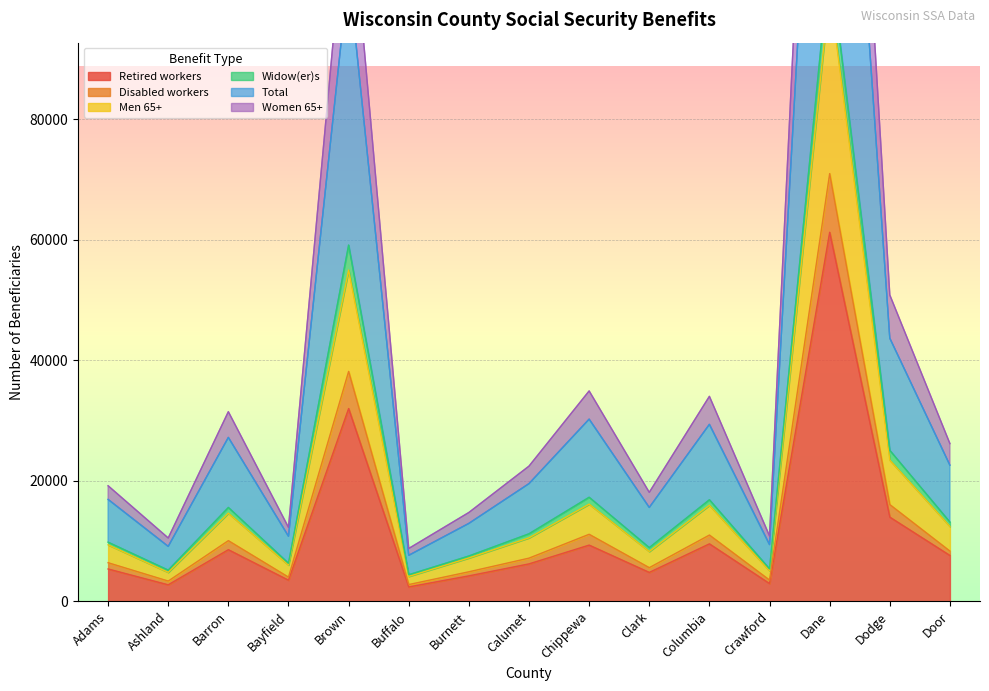

What is the minimum value for Retired workers?

2379